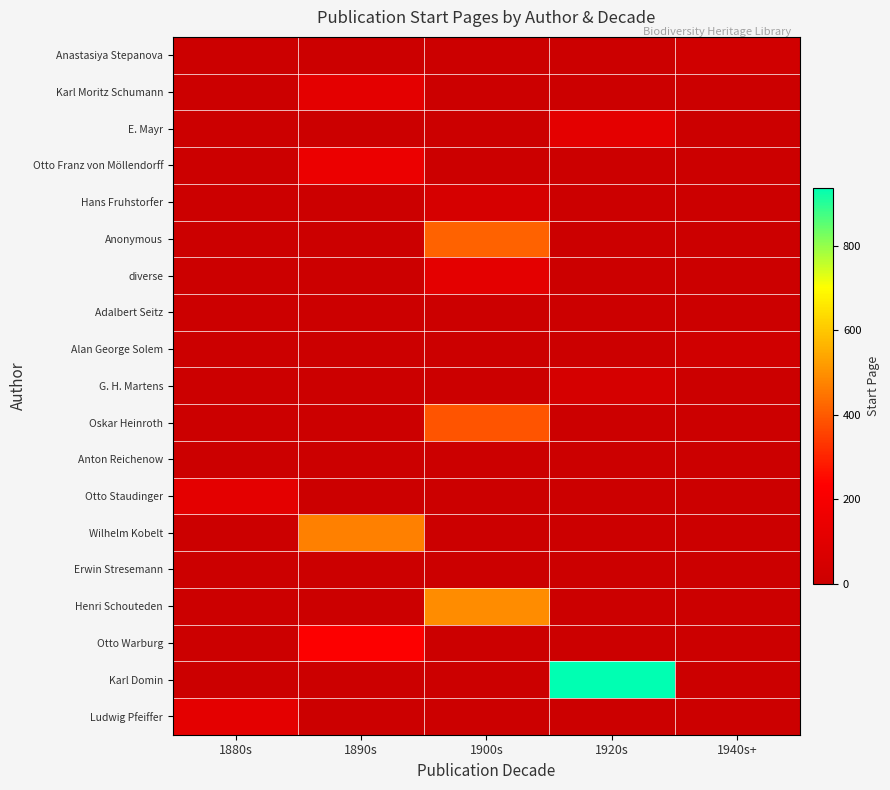

Reading left to right, list all the values displayed in this chart.

Anastasiya Stepanova: 1880s=0	1890s=0	1900s=0	1920s=0	1940s+=19
Karl Moritz Schumann: 1880s=0	1890s=113	1900s=0	1920s=0	1940s+=0
E. Mayr: 1880s=0	1890s=0	1900s=0	1920s=114	1940s+=0
Otto Franz von Möllendorff: 1880s=0	1890s=153	1900s=0	1920s=0	1940s+=0
Hans Fruhstorfer: 1880s=0	1890s=0	1900s=49	1920s=0	1940s+=0
Anonymous: 1880s=0	1890s=0	1900s=415	1920s=0	1940s+=0
diverse: 1880s=0	1890s=0	1900s=112	1920s=0	1940s+=0
Adalbert Seitz: 1880s=0	1890s=0	1900s=0	1920s=1	1940s+=0
Alan George Solem: 1880s=0	1890s=0	1900s=0	1920s=0	1940s+=19
G. H. Martens: 1880s=0	1890s=0	1900s=0	1920s=44	1940s+=0
Oskar Heinroth: 1880s=0	1890s=0	1900s=390	1920s=0	1940s+=0
Anton Reichenow: 1880s=0	1890s=1	1900s=0	1920s=0	1940s+=0
Otto Staudinger: 1880s=113	1890s=0	1900s=0	1920s=0	1940s+=0
Wilhelm Kobelt: 1880s=0	1890s=471	1900s=0	1920s=0	1940s+=0
Erwin Stresemann: 1880s=0	1890s=0	1900s=0	1920s=0	1940s+=1
Henri Schouteden: 1880s=0	1890s=0	1900s=493	1920s=0	1940s+=0
Otto Warburg: 1880s=0	1890s=230	1900s=0	1920s=0	1940s+=0
Karl Domin: 1880s=0	1890s=0	1900s=0	1920s=937	1940s+=0
Ludwig Pfeiffer: 1880s=113	1890s=0	1900s=0	1920s=0	1940s+=0